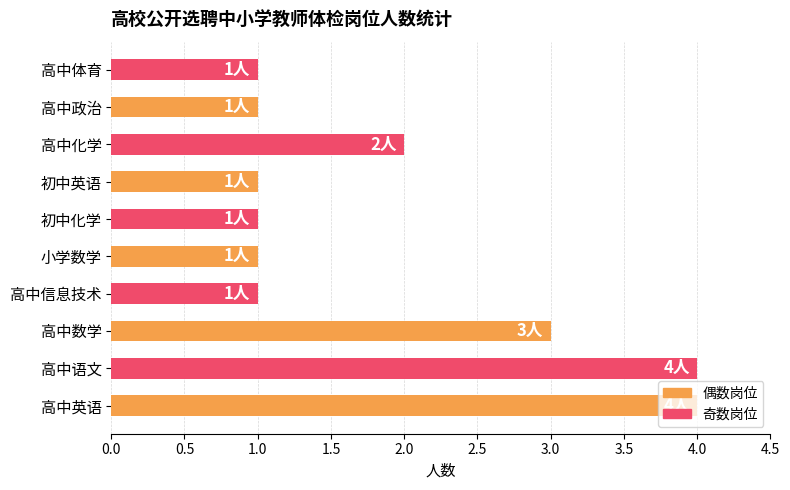

What is the greatest value displayed?

4